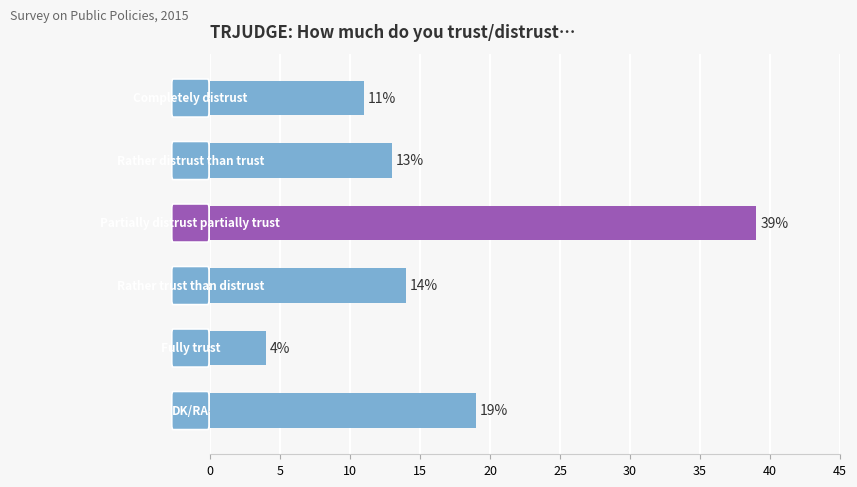

What is the maximum value shown in the chart?

39